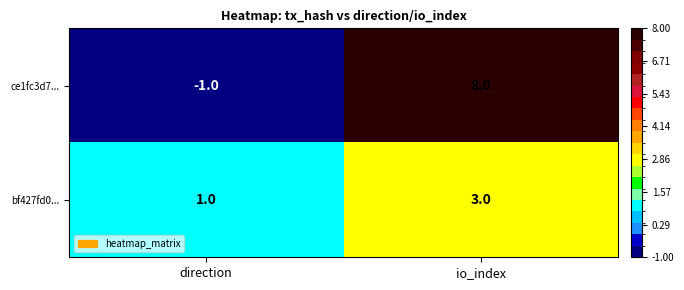

At which label does ce1fc3d7... reach its peak?

io_index